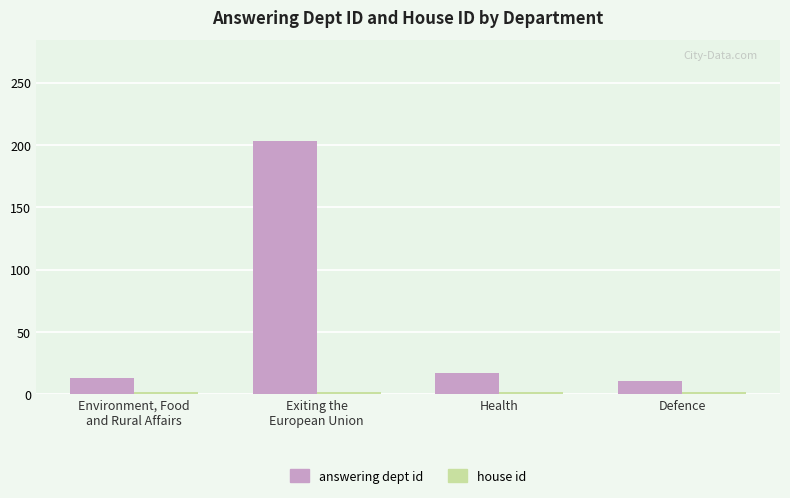

What is the sum of all answering dept id values?

244